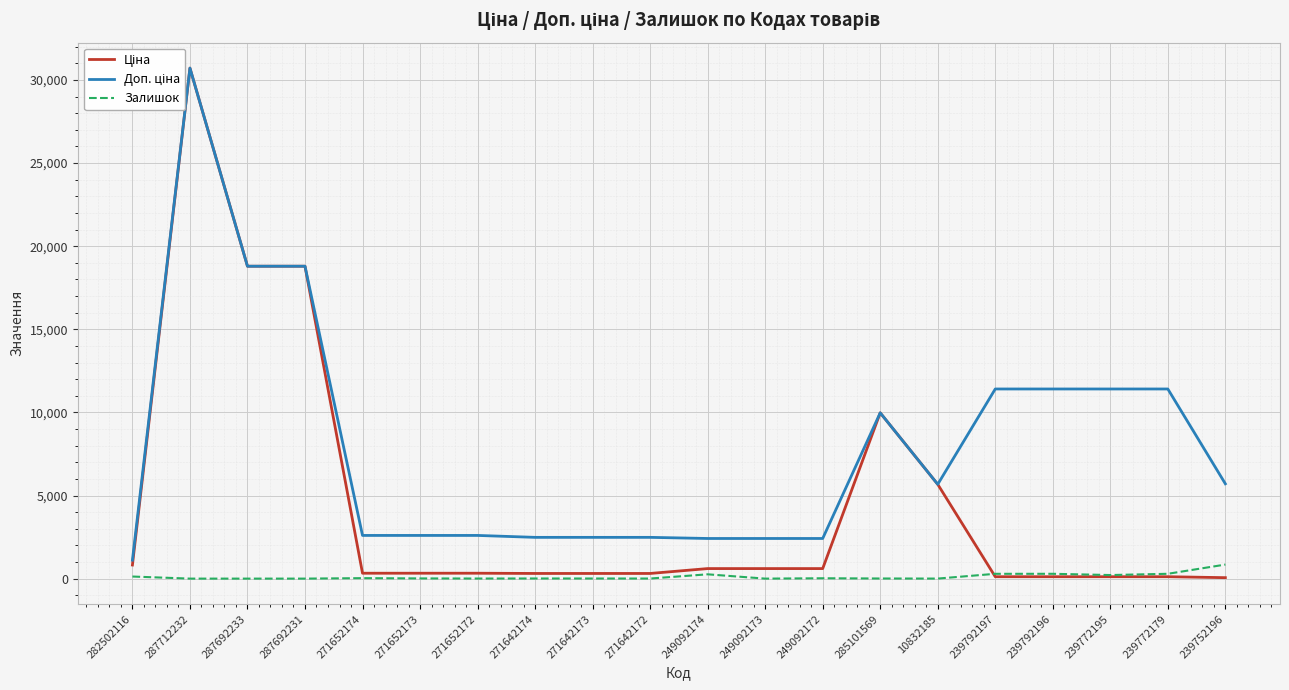

Reading left to right, extract all data points from this chart.

Ціна: 282502116=818.5	287712232=30717.1	287692233=18796.8	287692231=18796.8	271652174=324.8	271652173=324.8	271652172=324.8	271642174=310.3	271642173=310.3	271642172=310.3	249092174=603.7	249092173=603.7	249092172=603.7	285101569=9975.0	10832185=5673.8	239792197=114.1	239792196=114.1	239772195=114.1	239772179=114.1	239752196=57.0
Доп. ціна: 282502116=1109.2	287712232=30717.1	287692233=18796.8	287692231=18796.8	271652174=2598.3	271652173=2598.3	271652172=2598.3	271642174=2482.4	271642173=2482.4	271642172=2482.4	249092174=2414.8	249092173=2414.8	249092172=2414.8	285101569=9975.0	10832185=5673.8	239792197=11410.0	239792196=11410.0	239772195=11410.0	239772179=11410.0	239752196=5705.0
Залишок: 282502116=125.0	287712232=0.0	287692233=0.0	287692231=0.0	271652174=28.0	271652173=12.0	271652172=5.0	271642174=8.0	271642173=7.0	271642172=5.0	249092174=259.0	249092173=0.0	249092172=21.0	285101569=7.0	10832185=2.0	239792197=289.0	239792196=290.0	239772195=215.0	239772179=290.0	239752196=845.0